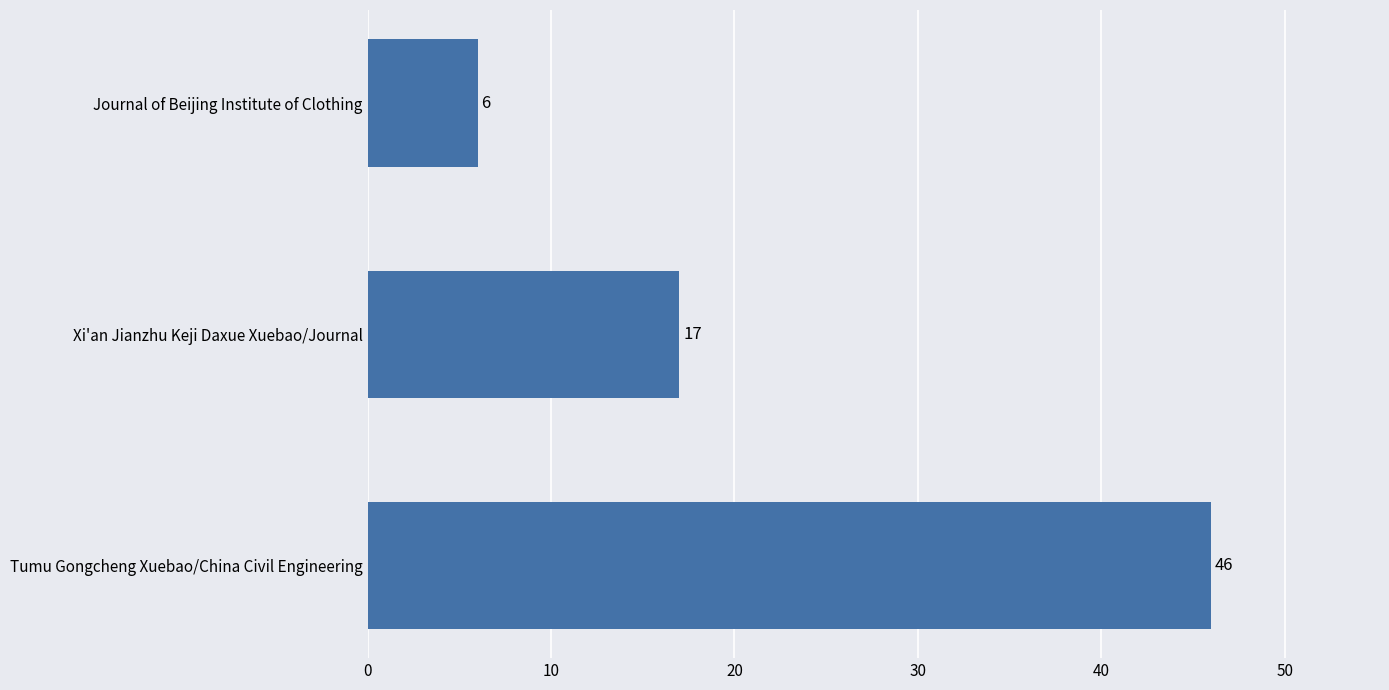

Reading bottom to top, what are all the values shown in this chart?

46	17	6